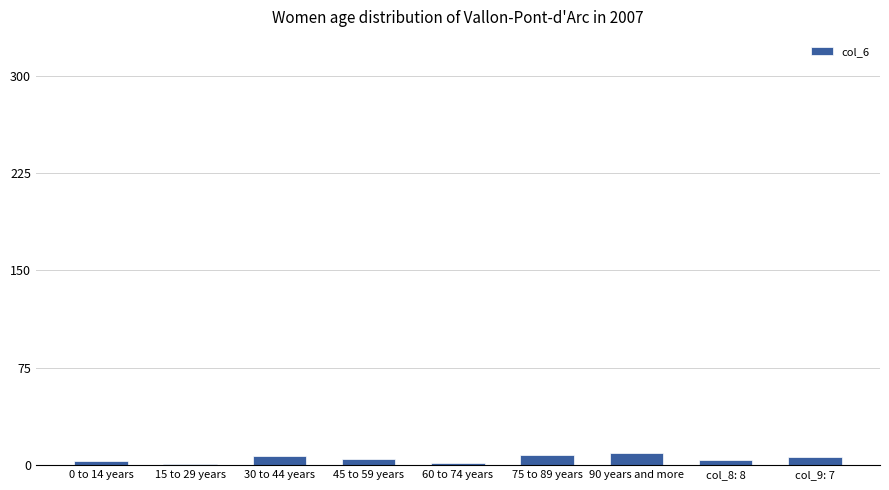

What is the average value?

5